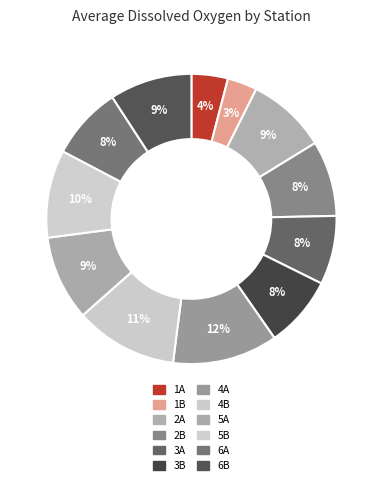

What percentage is the 4B slice, to the nearest percent?

11%